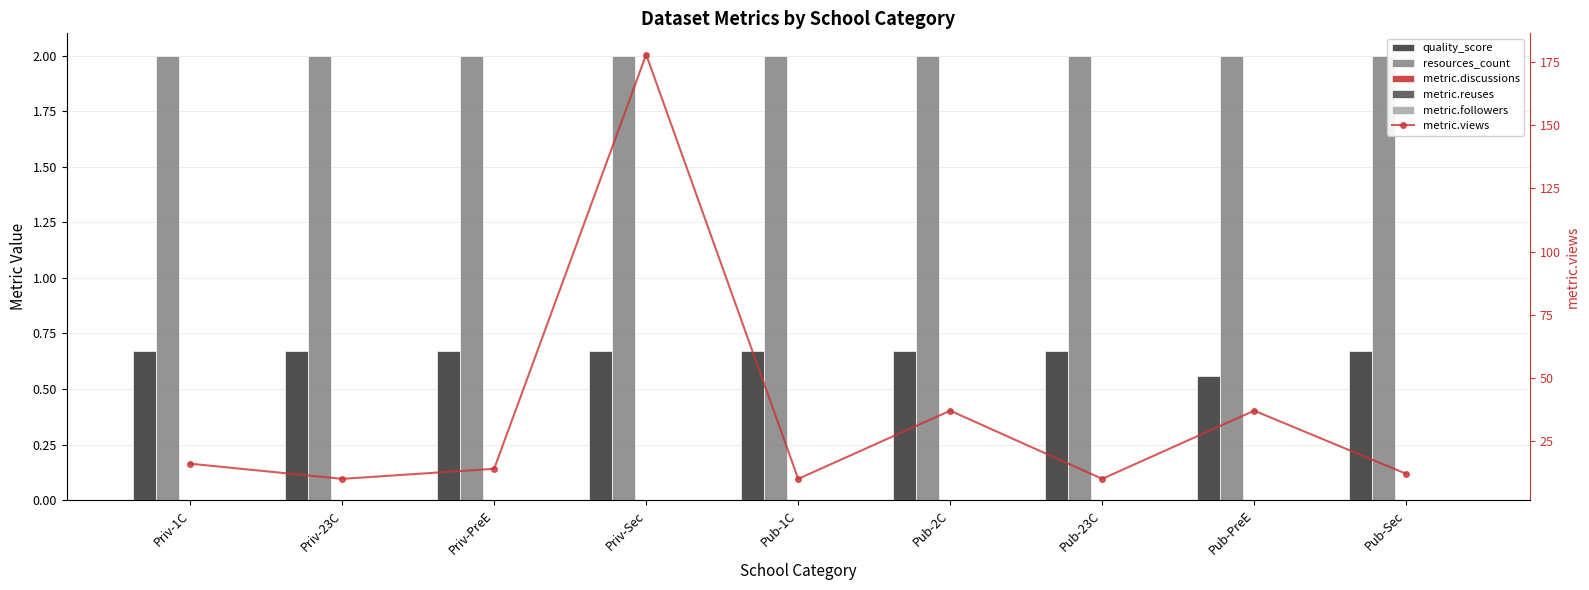

Reading left to right, list all the values displayed in this chart.

quality_score: 0.7	0.7	0.7	0.7	0.7	0.7	0.7	0.6	0.7
resources_count: 2.0	2.0	2.0	2.0	2.0	2.0	2.0	2.0	2.0
metric.discussions: 0.0	0.0	0.0	0.0	0.0	0.0	0.0	0.0	0.0
metric.reuses: 0.0	0.0	0.0	0.0	0.0	0.0	0.0	0.0	0.0
metric.followers: 0.0	0.0	0.0	0.0	0.0	0.0	0.0	0.0	0.0
metric.views: 16.0	10.0	14.0	178.0	10.0	37.0	10.0	37.0	12.0